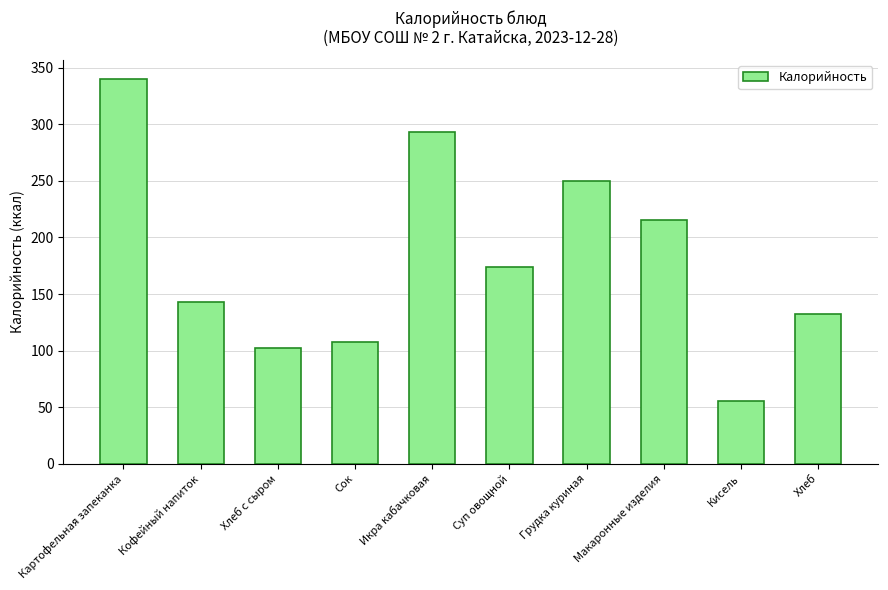

Does the chart contain stacked bars?

No